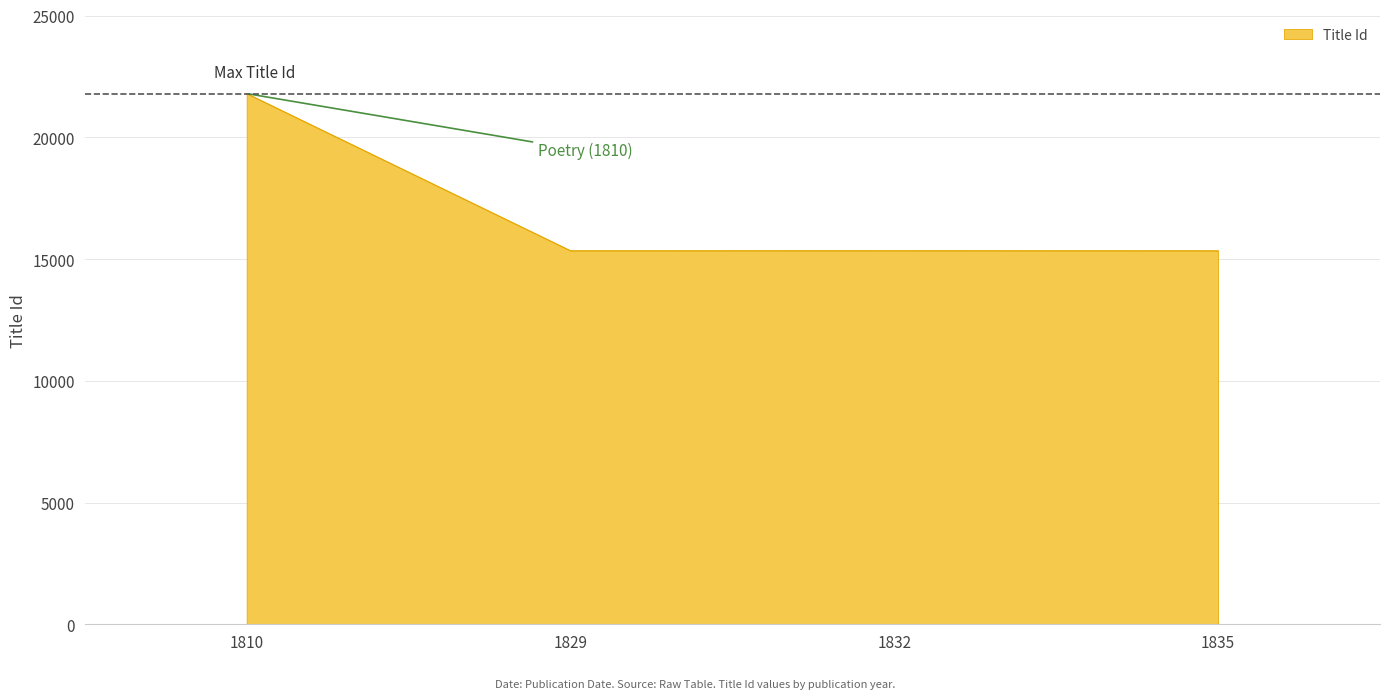

How many values are below 15342?

2